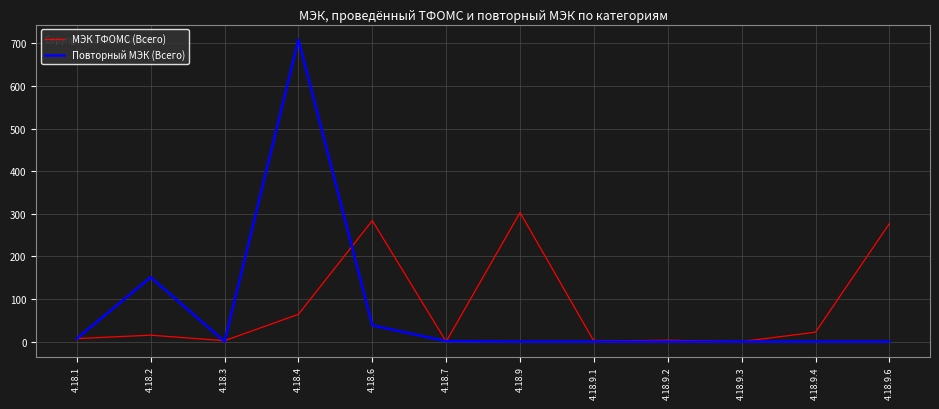

True or false: Повторный МЭК (Всего) has a value of -271 at 4.18.9.3.

False